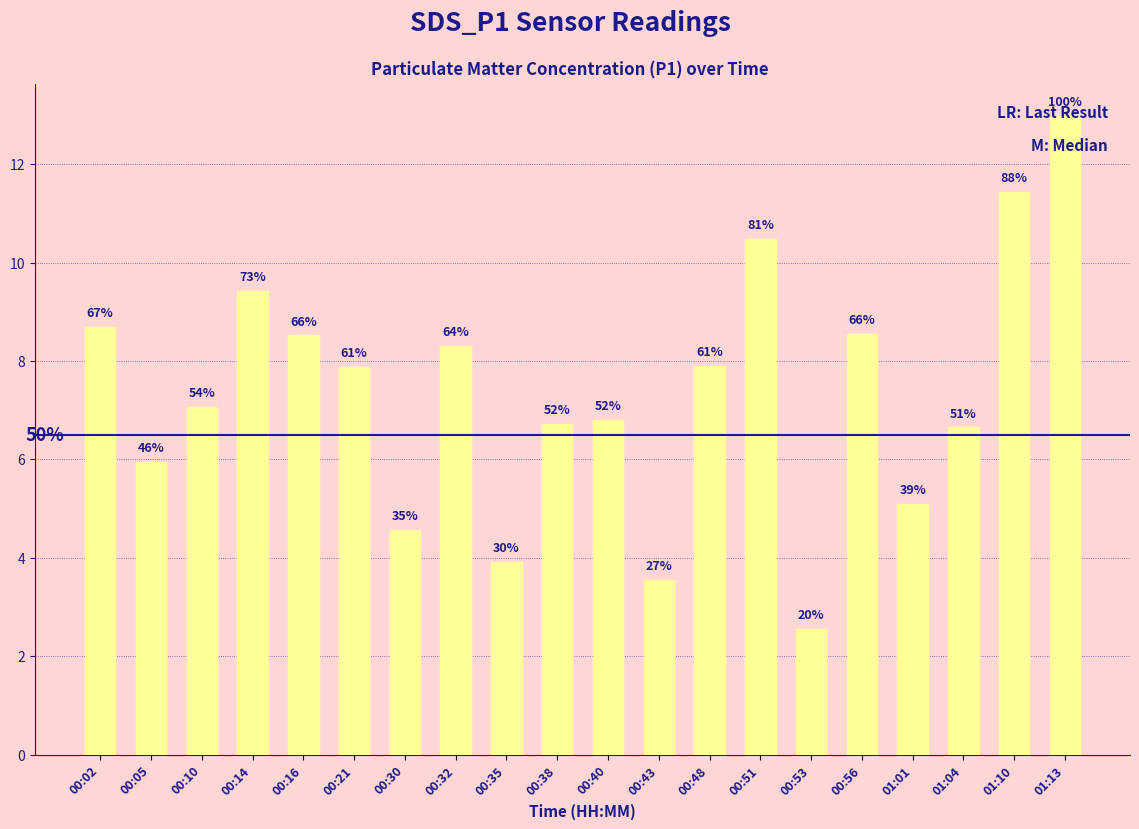

Are the bars horizontal?

No